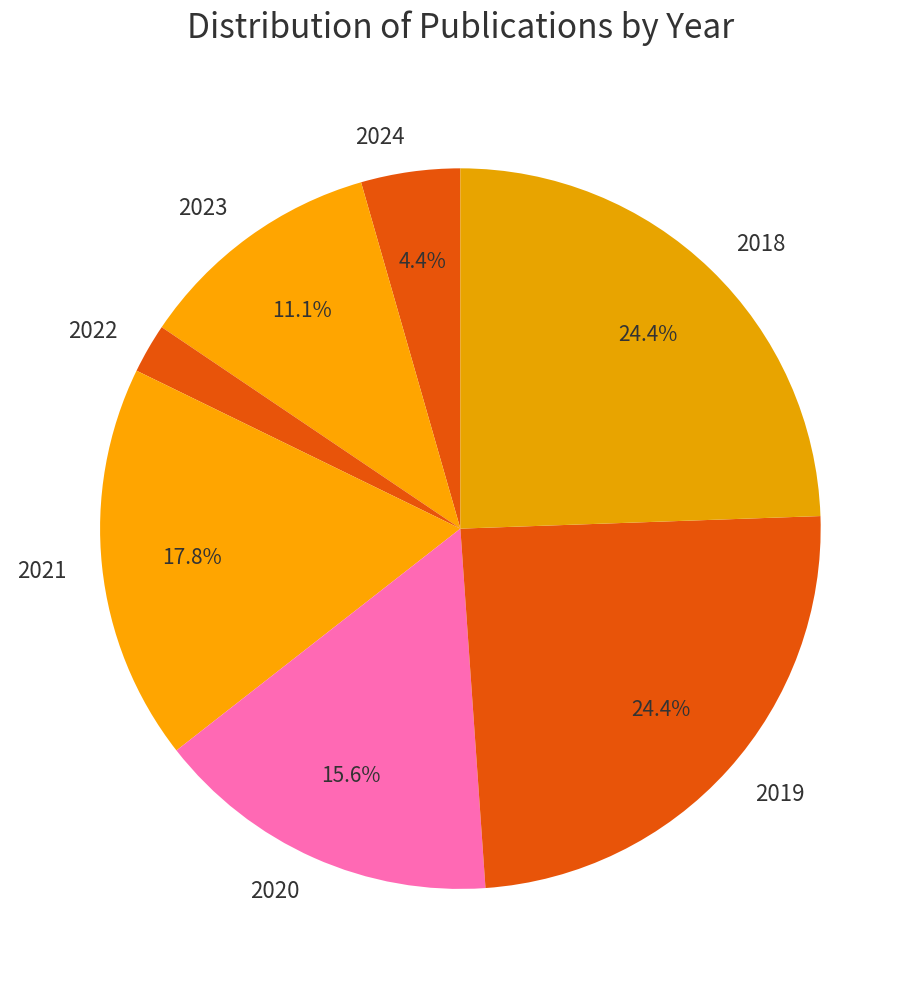

Between 2021 and 2020, which is larger?

2021